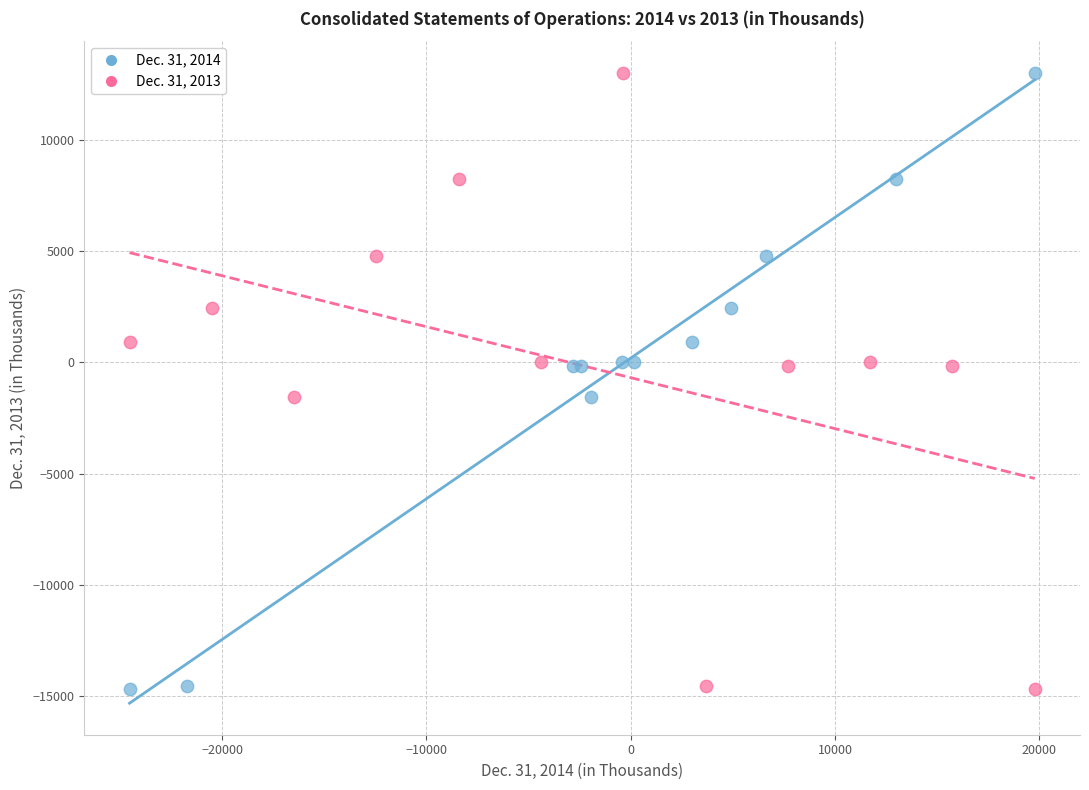

What are all the series names shown in the legend?

Dec. 31, 2014, Dec. 31, 2013